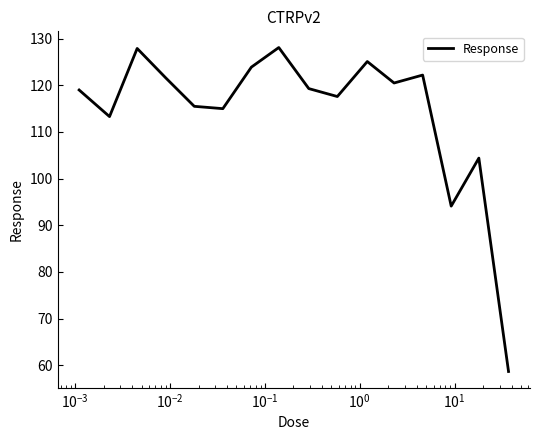

What is the difference between the maximum and minimum values?

69.4